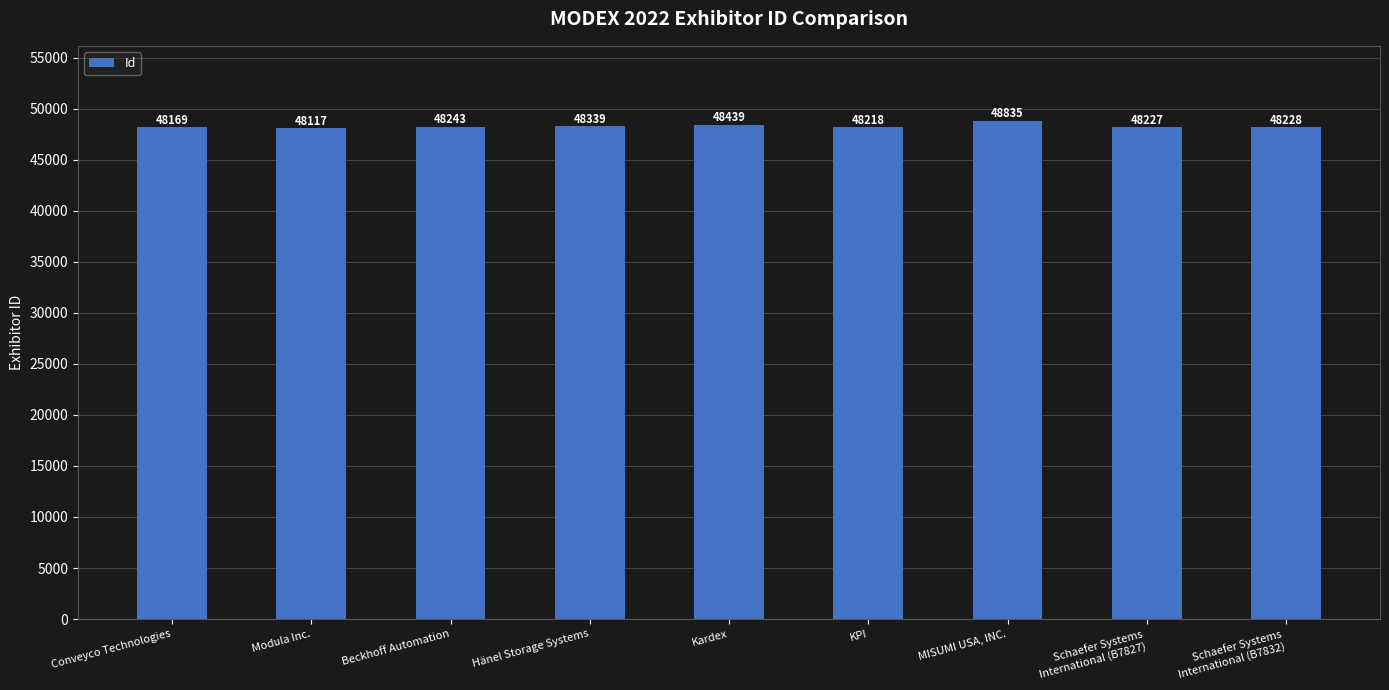

The value at Schaefer Systems
International (B7827) is 82658. True or false?

False